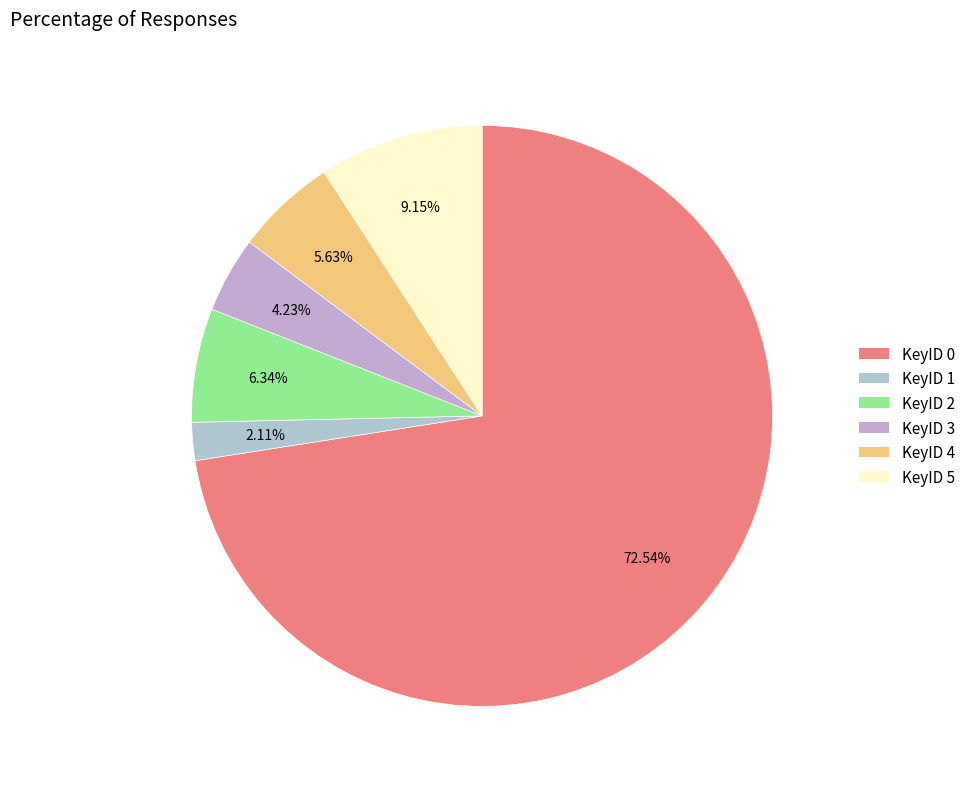

Which has a higher value, KeyID 0 or KeyID 3?

KeyID 0